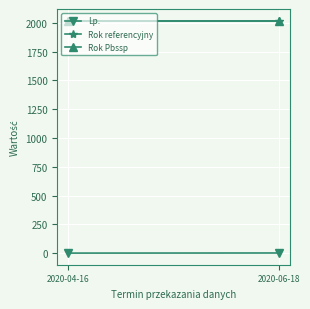

Between 2020-04-16 and 2020-06-18, which series saw the biggest shift?

Lp.